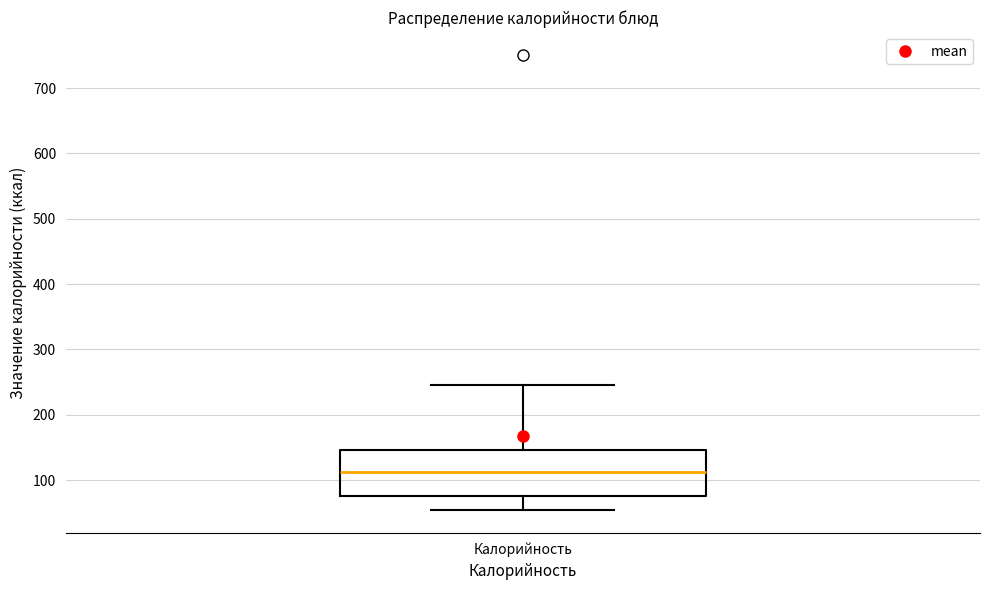

Read this box plot against the y-axis: the position of the median line, the range covered by the box, and the ends of both whiskers. The values are not printed on the chart, so give them approximately, as read against the axis.

median 110, box 80 to 150, whiskers 50 to 250